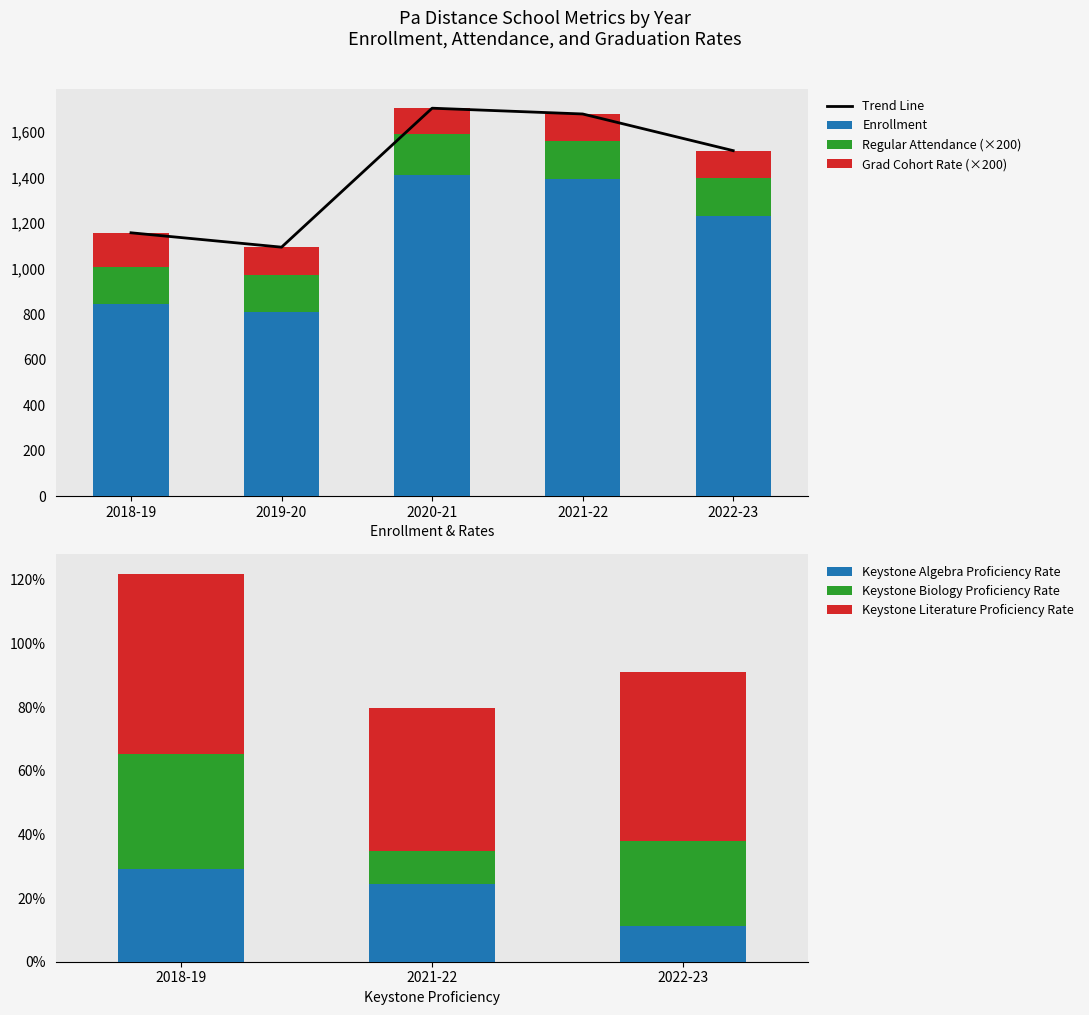

What is the greatest value displayed?

1412.0